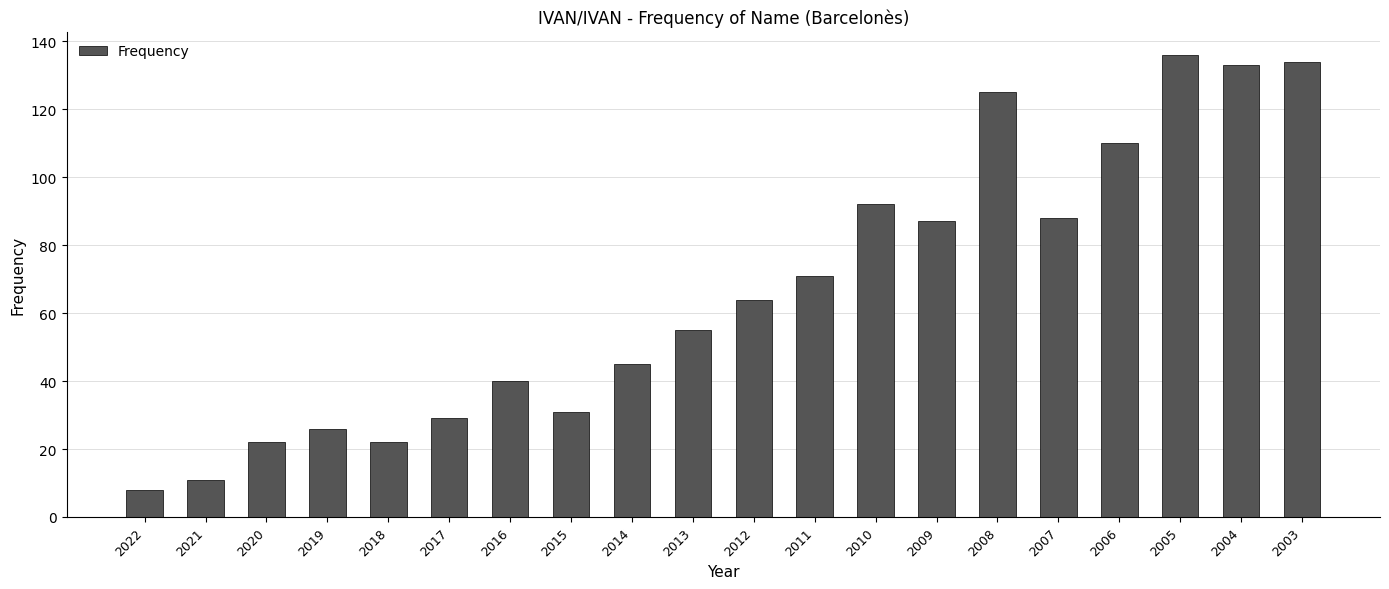

Which category has the highest value across all series?

2005